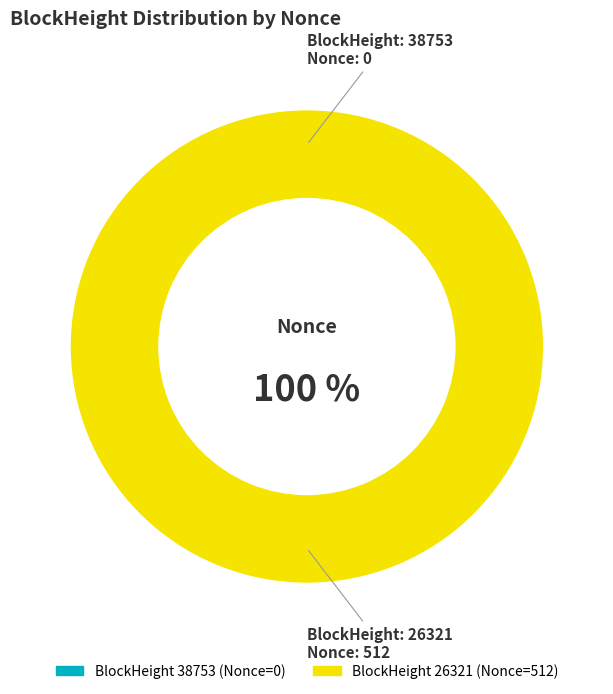

To the nearest percent, what is the combined percentage of 26321 and 38753?

100%